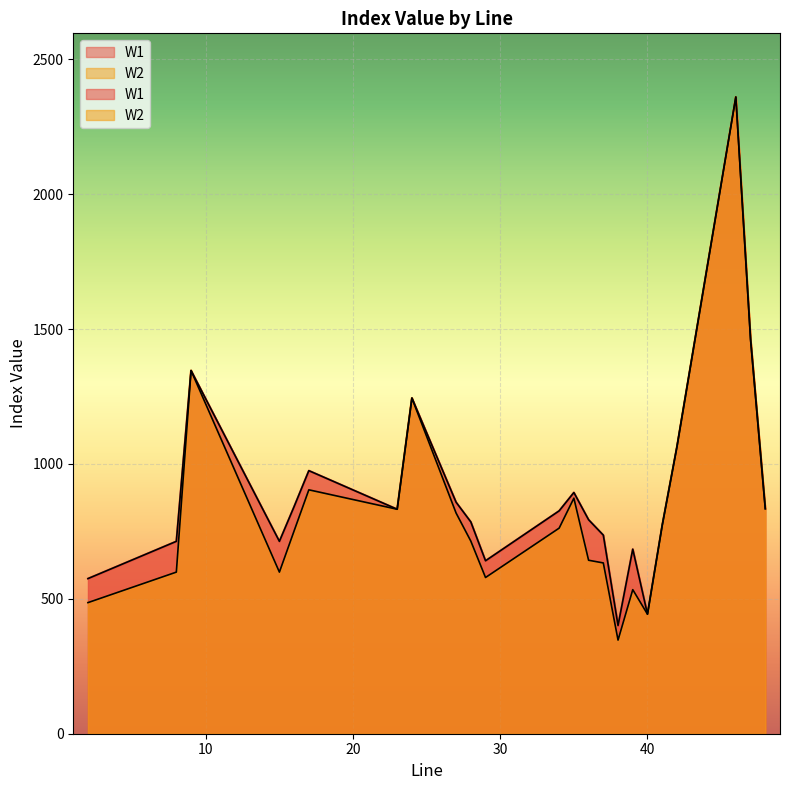

How many lines are shown in the chart?

2